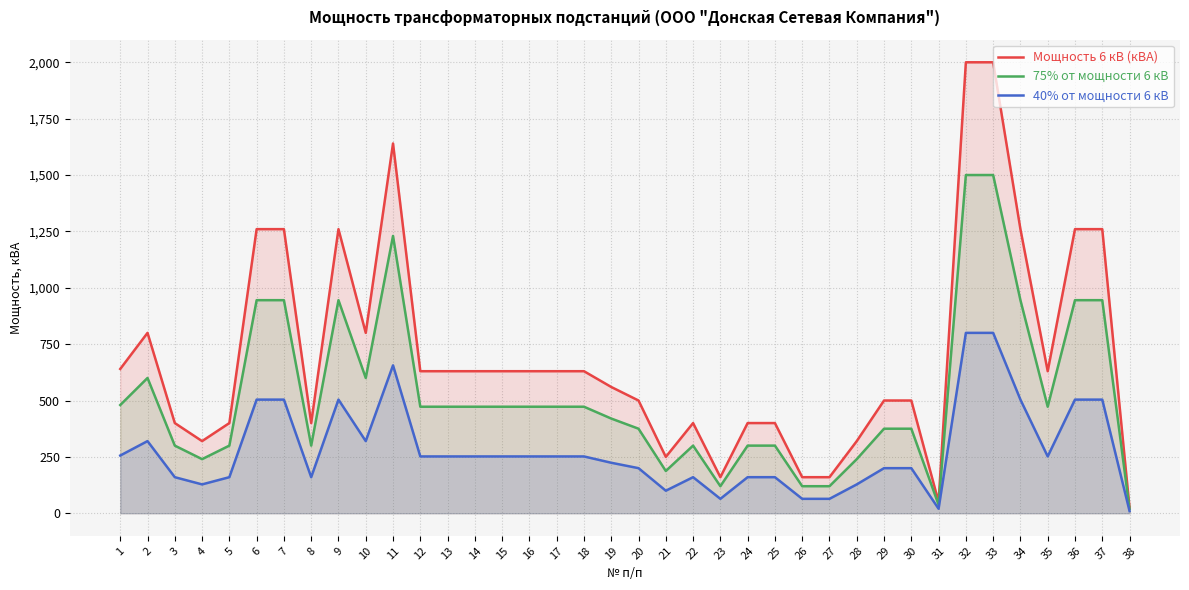

What is the sum of all 75% от мощности 6 кВ values?

19788.8